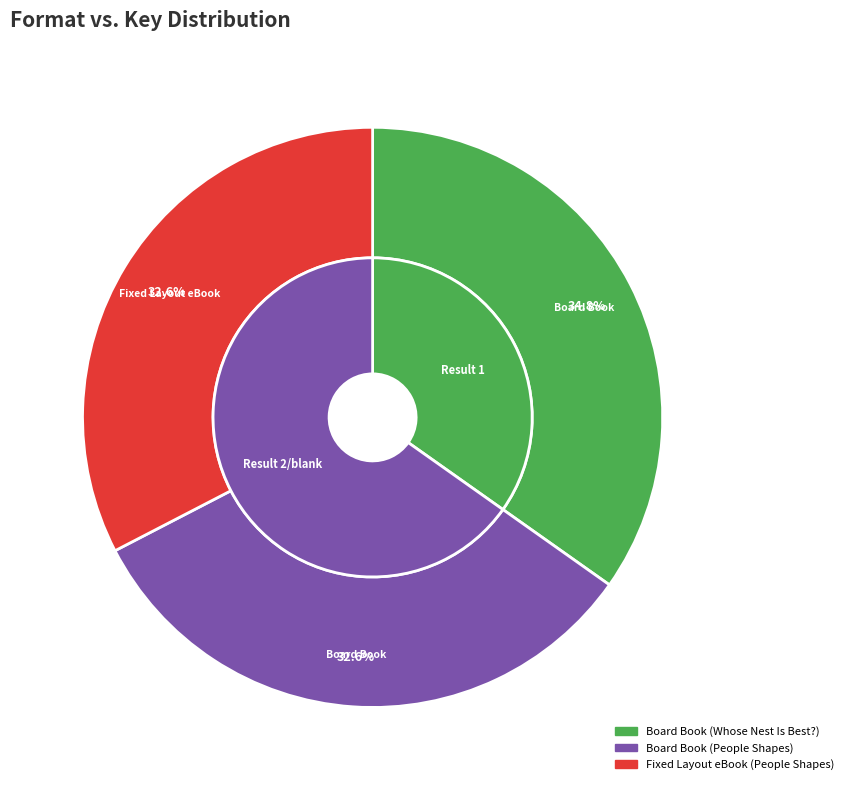

Count the number of slices in the pie.

3